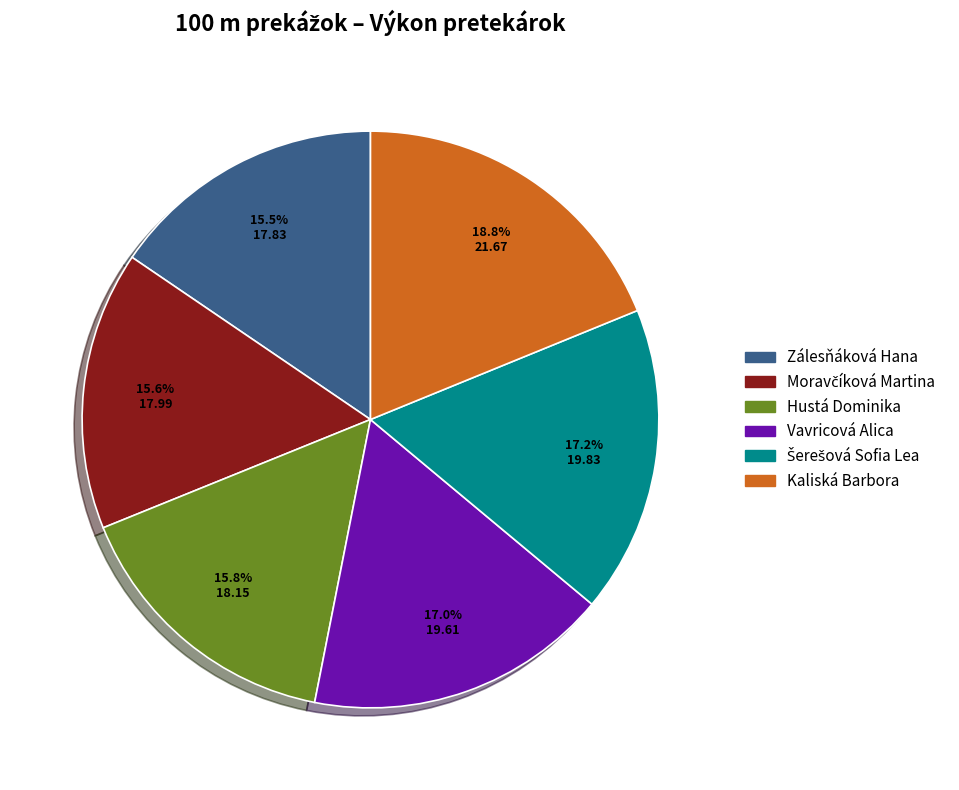

Approximately how many times larger is the value at Zálesňáková Hana compared to Hustá Dominika?

1.0